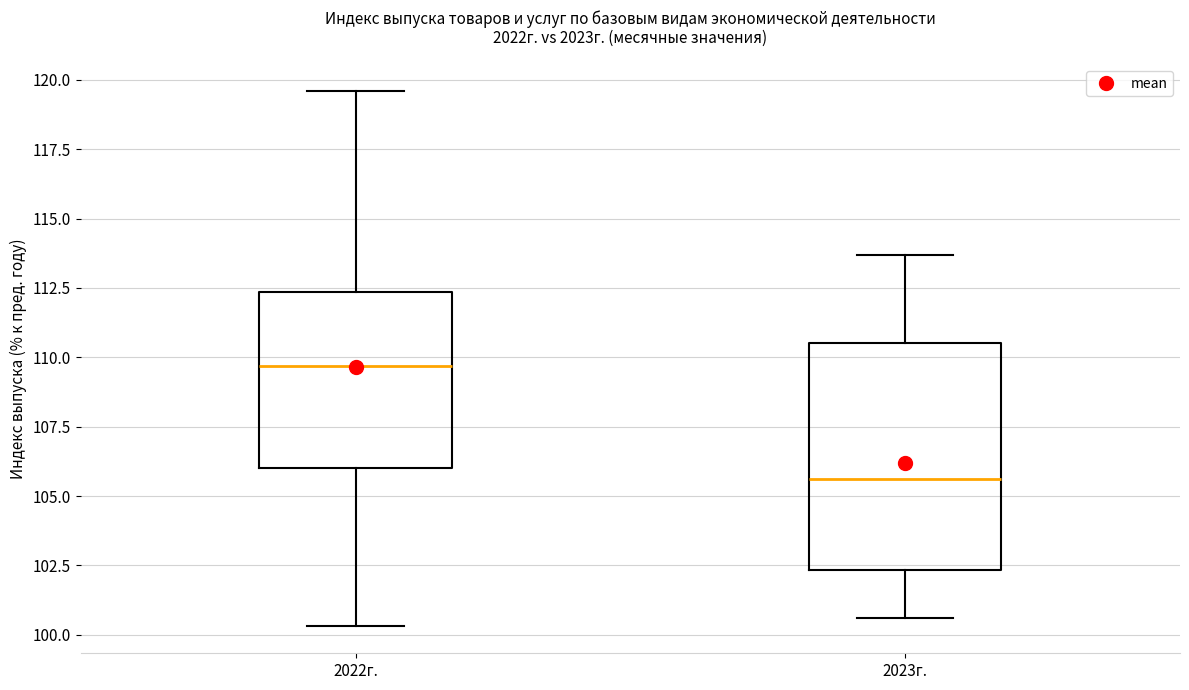

Where does the lower whisker of the box for 2022г. end on the y-axis? The values are not printed on the chart, so give them approximately, as read against the axis.

100.5